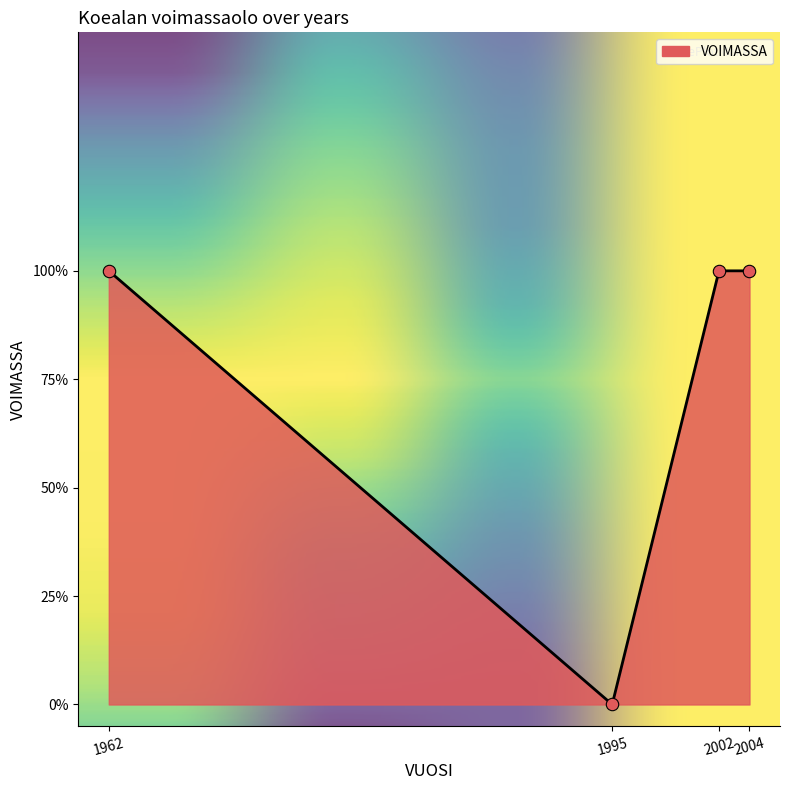

Which has a higher value, 1962 or 1995?

1962